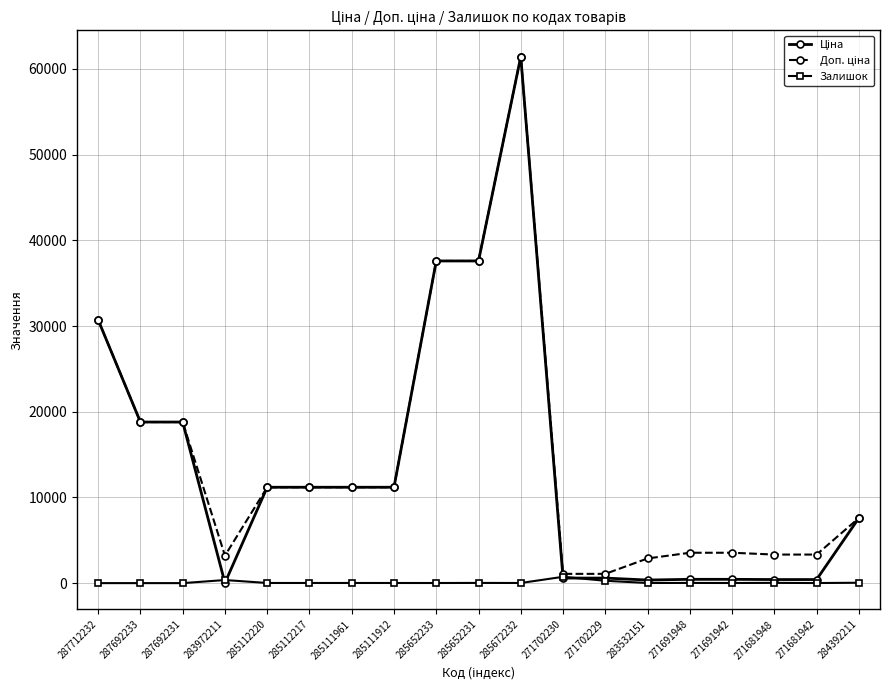

What is the greatest value displayed?

61434.3